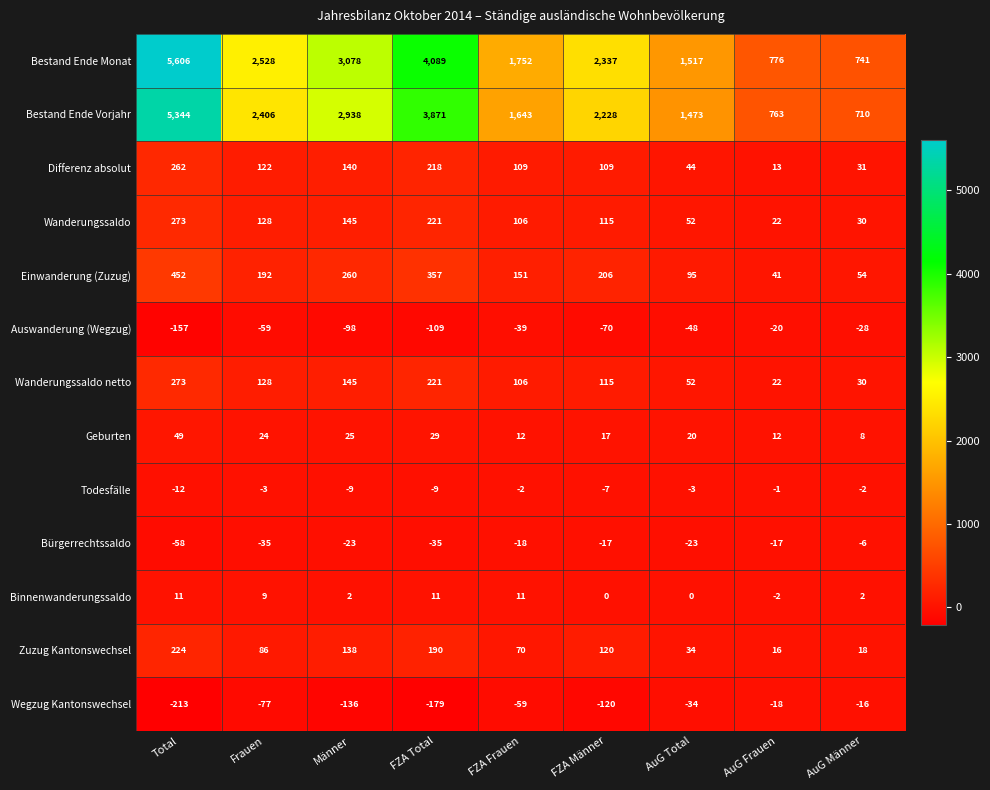

What is the smallest value displayed?

-213